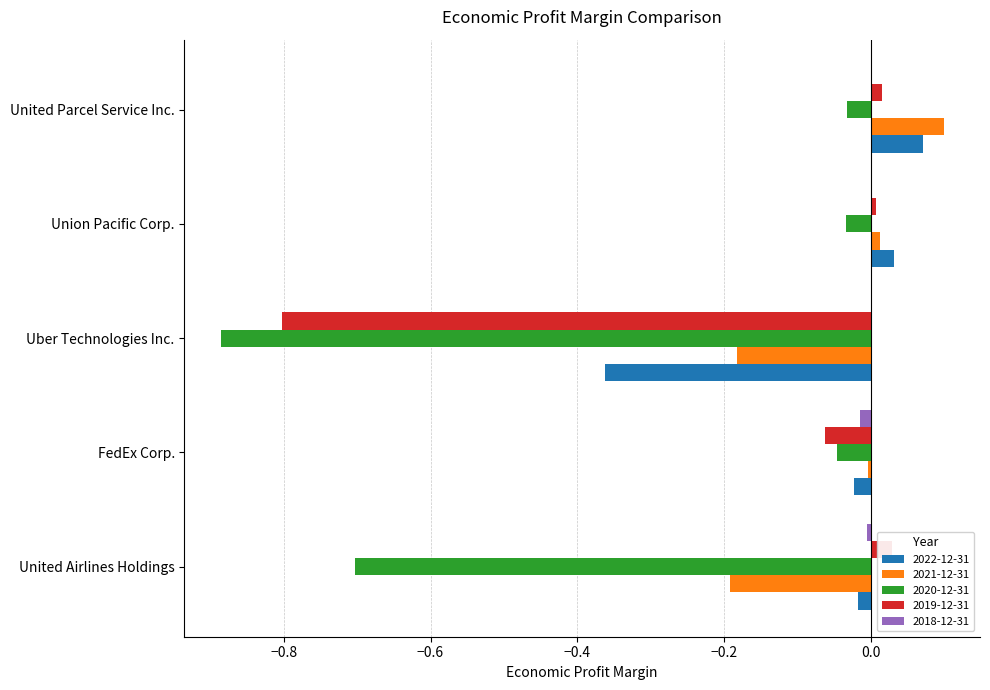

What is the difference between the maximum and minimum values in the 2020-12-31 series?

0.9